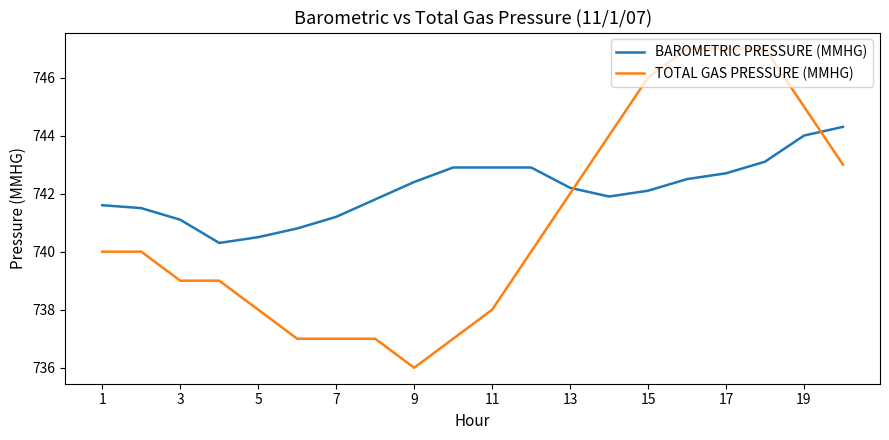

List the series in order of their overall mean, lowest first.

TOTAL GAS PRESSURE (MMHG), BAROMETRIC PRESSURE (MMHG)